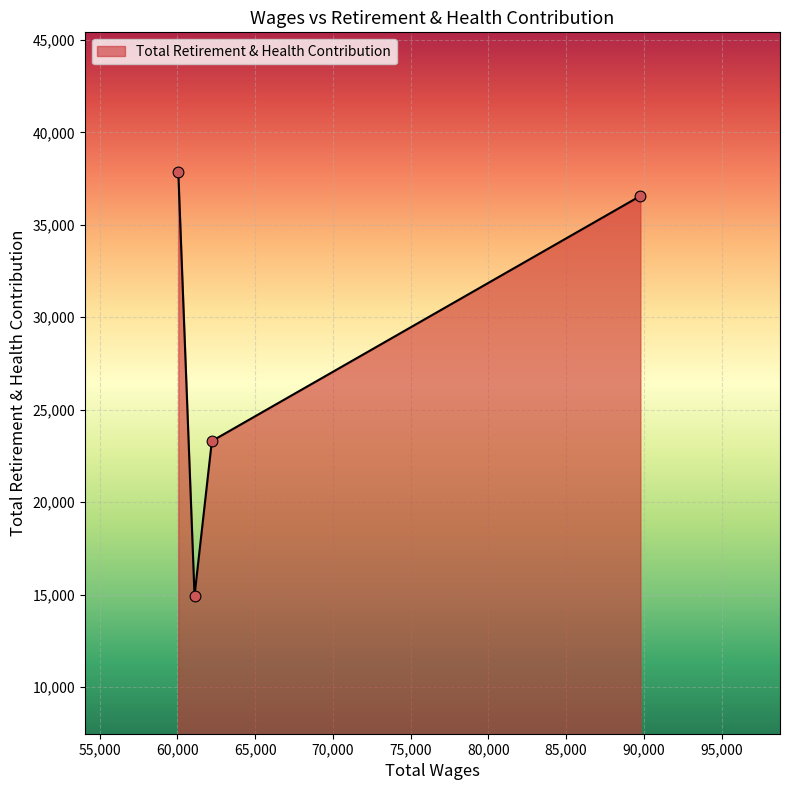

How many interior local valleys (lower than both neighbors) does the data have?

1